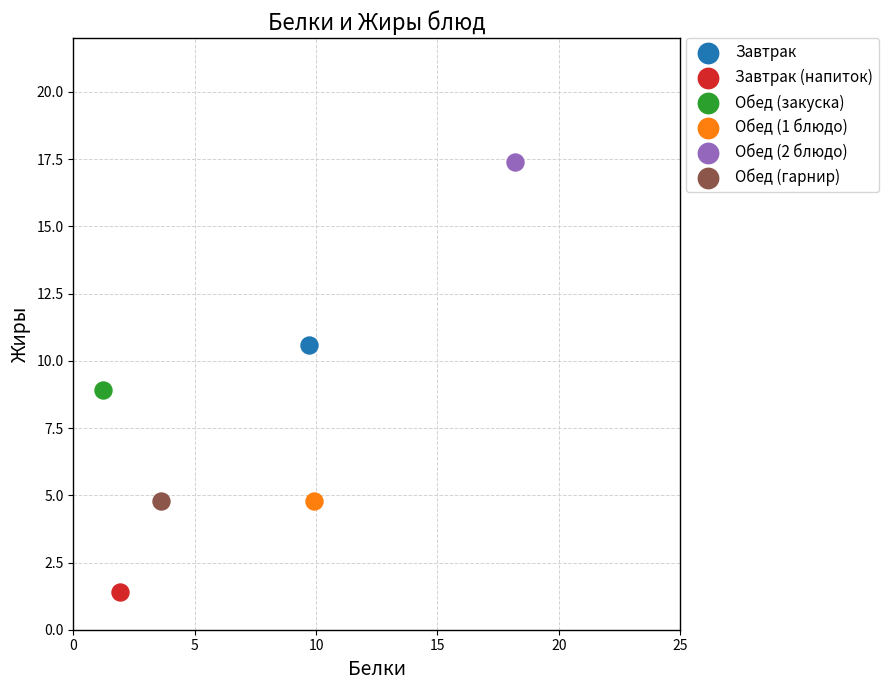

Which series contains the highest Y value?

Обед (2 блюдо)